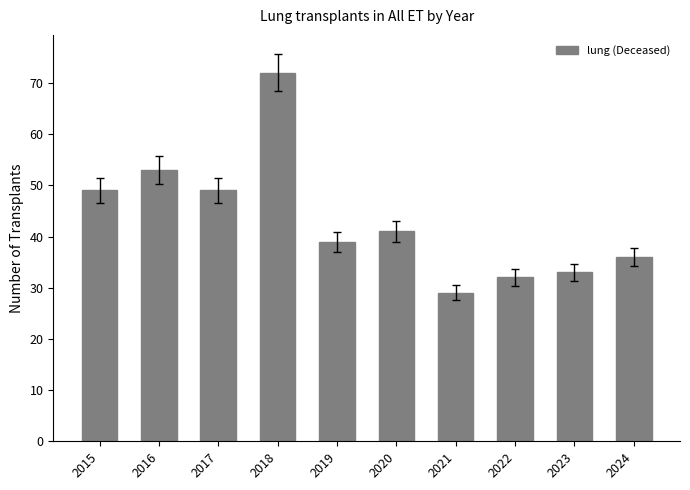

What is the value of the 5th bar from the left?

39